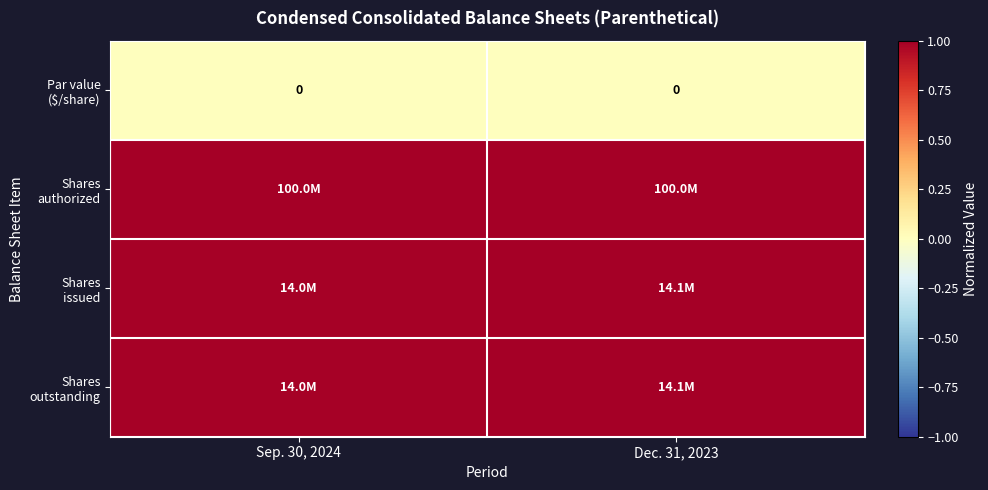

At how many categories does at least one series exceed 0?

2